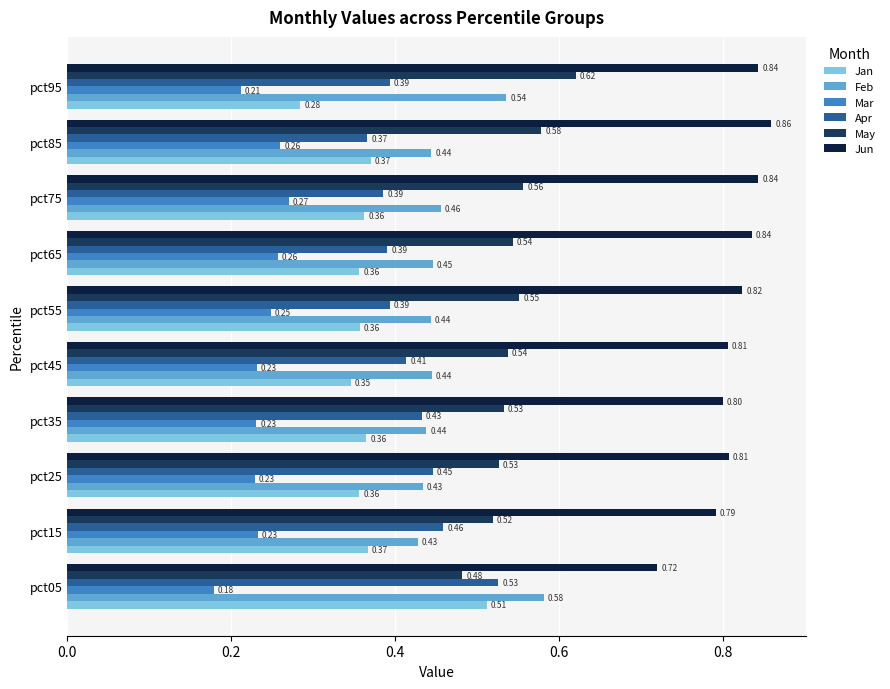

At which category is the sum across all series the highest?

pct05